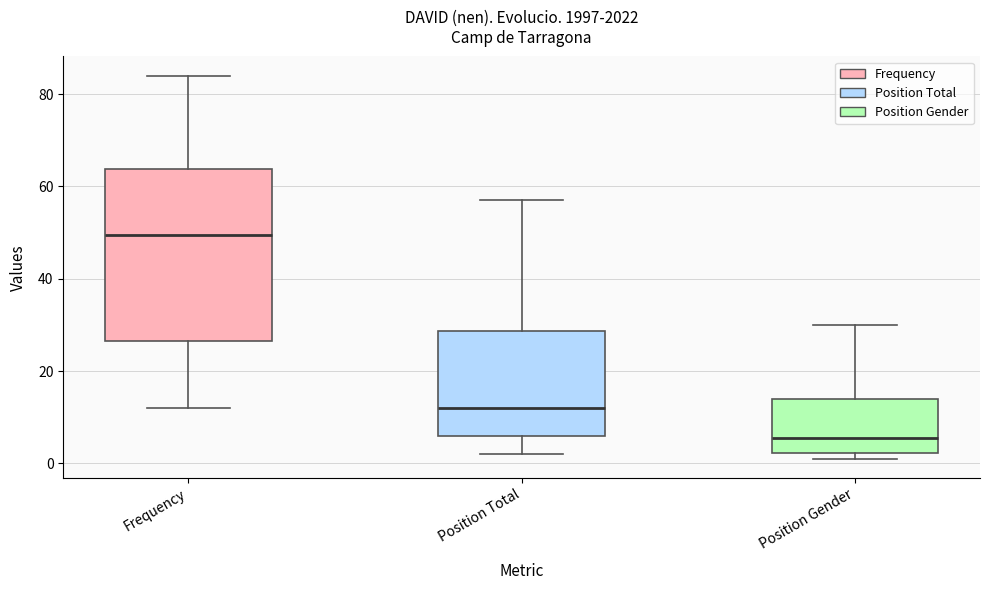

Which box has the highest median line?

Frequency